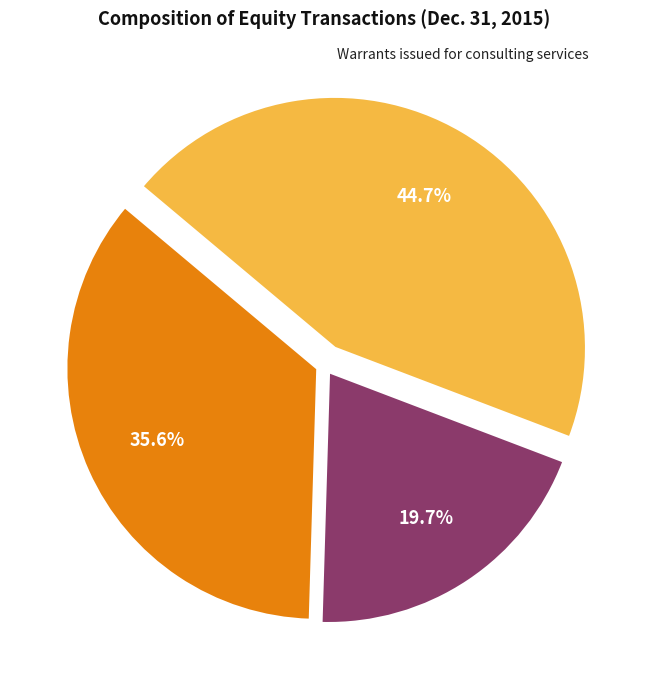

To the nearest percent, what is the difference between the largest and smallest slice percentages?

25%